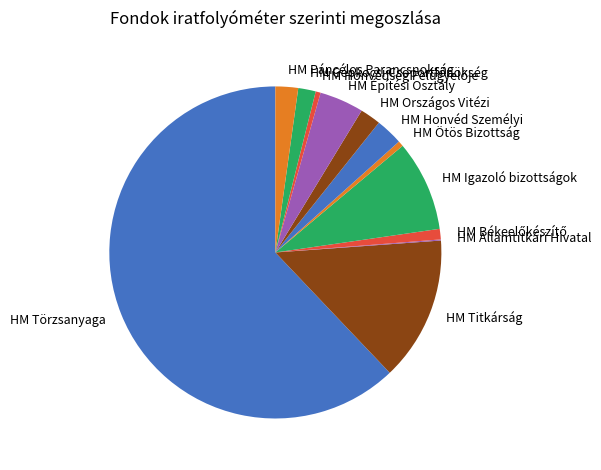

Which category accounts for the majority?

HM Törzsanyaga